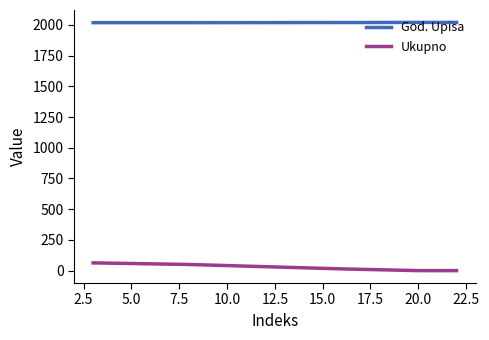

What is the average value of the God. Upisa series?

2019